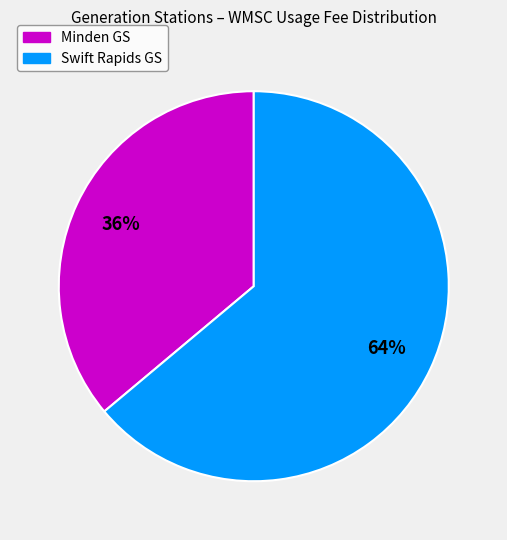

Which category has the smallest portion of the pie?

Minden GS